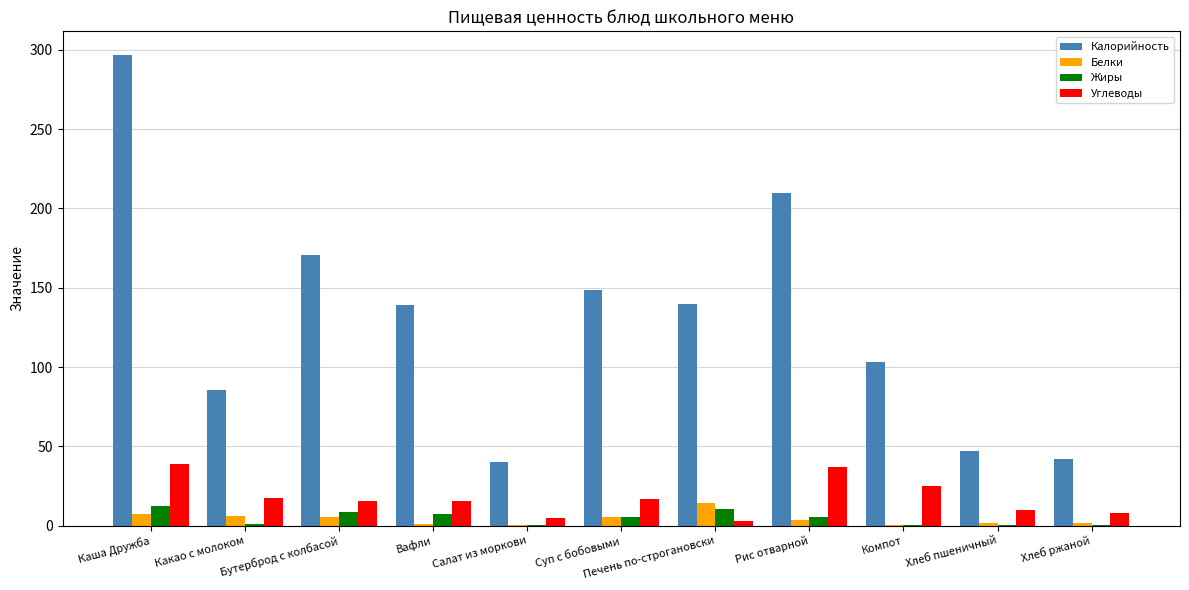

At which category is the sum across all series the highest?

Каша Дружба